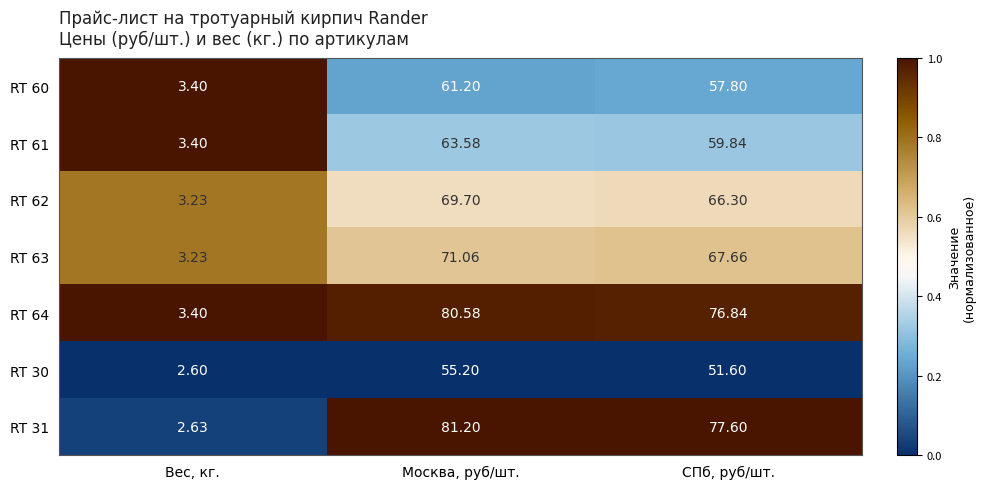

Where does the RT 64 series first go above 76?

Москва, руб/шт.